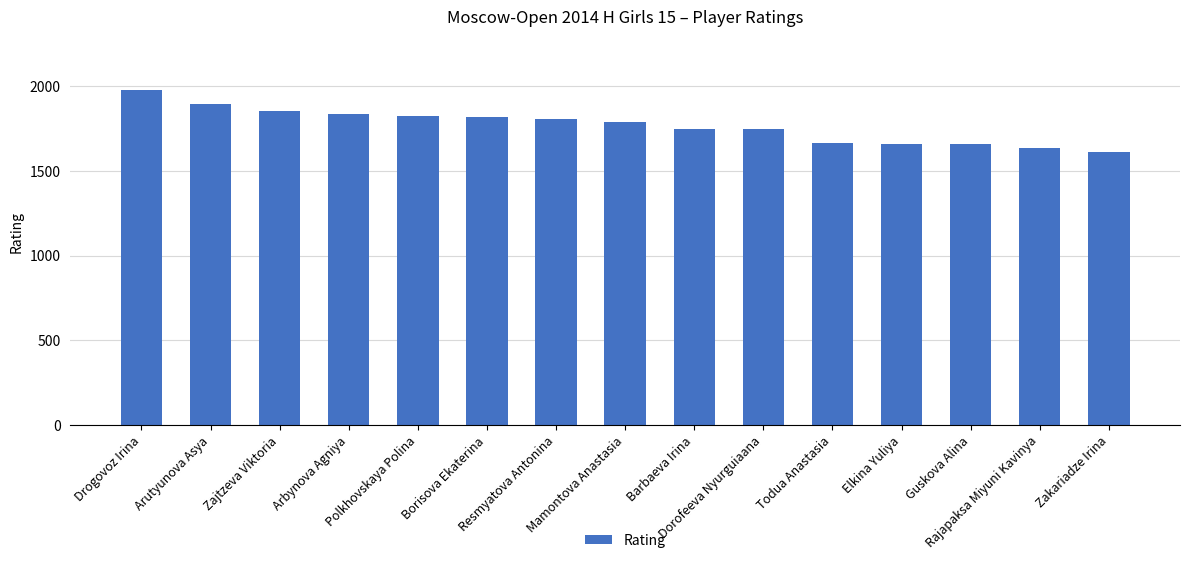

What value does the data have at Arutyunova Asya?

1894